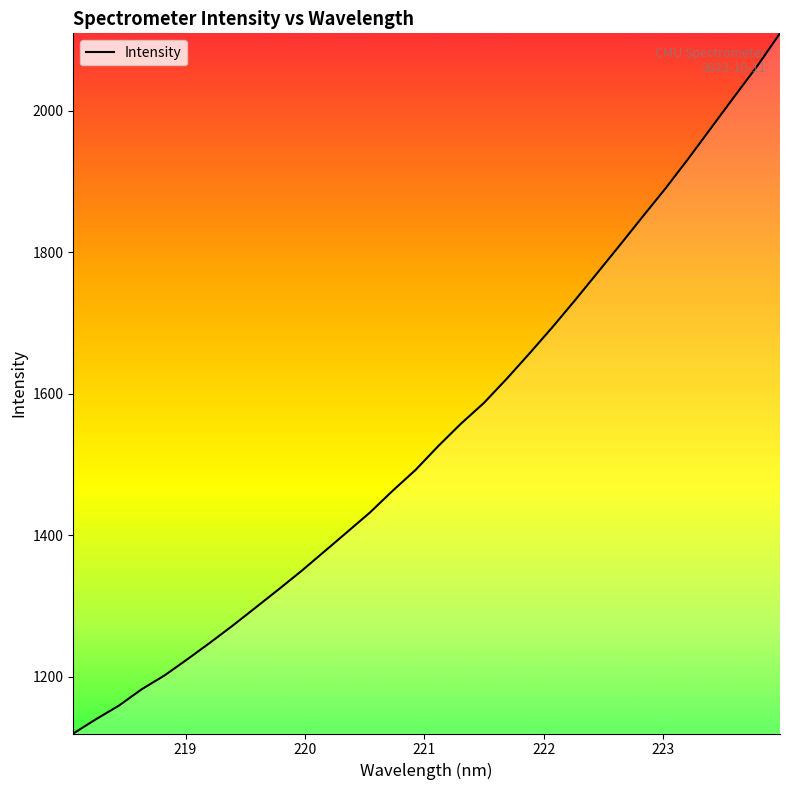

What is the smallest value displayed?

1119.8